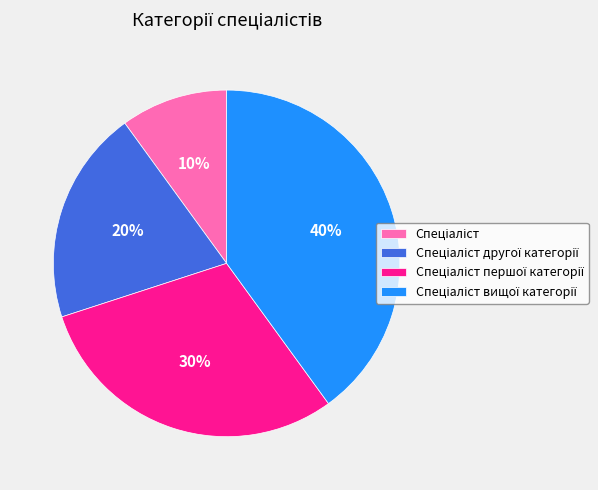

Is there a majority slice in this chart?

No